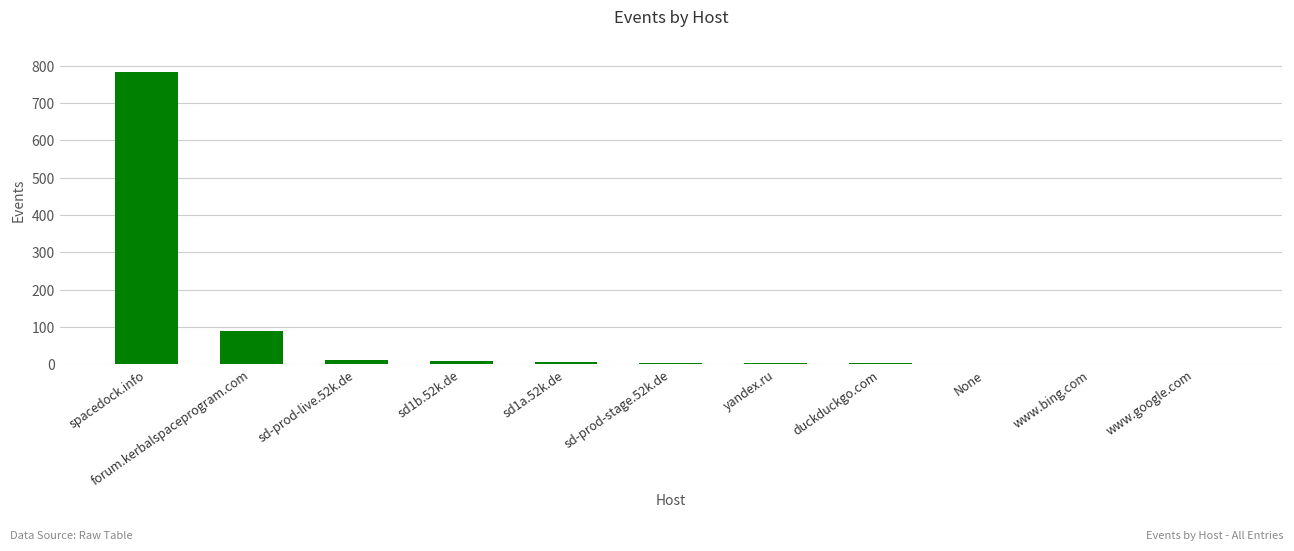

What is the sum of all values?

907